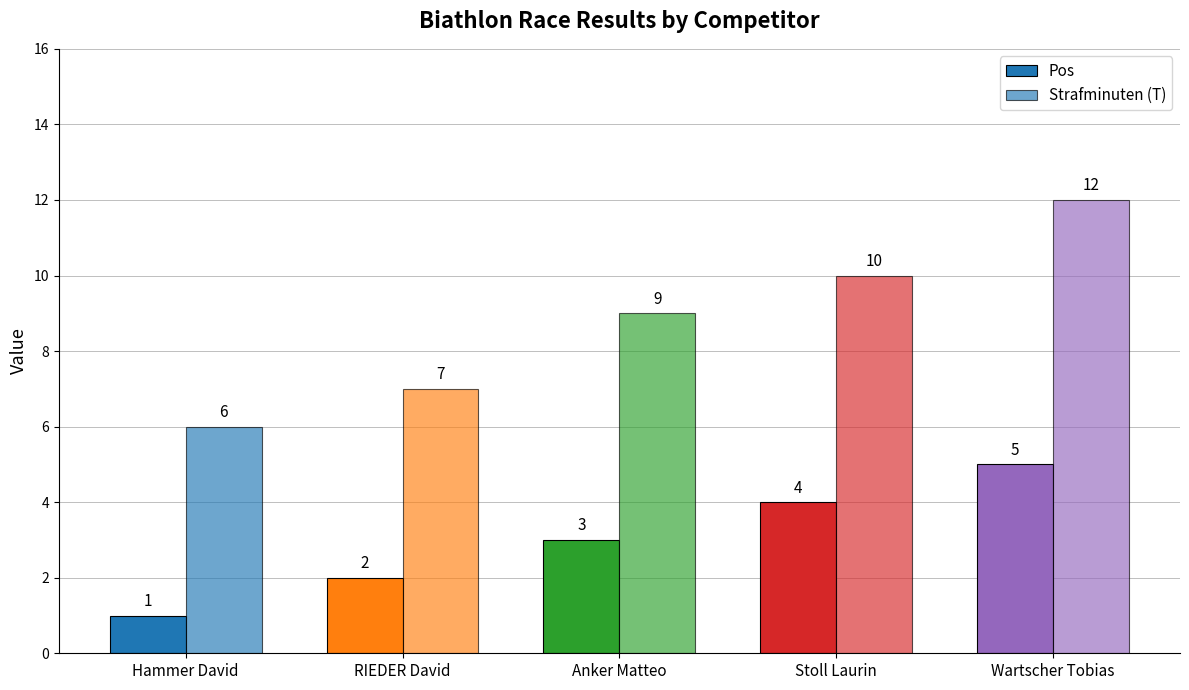

How many bars are there in each group?

2